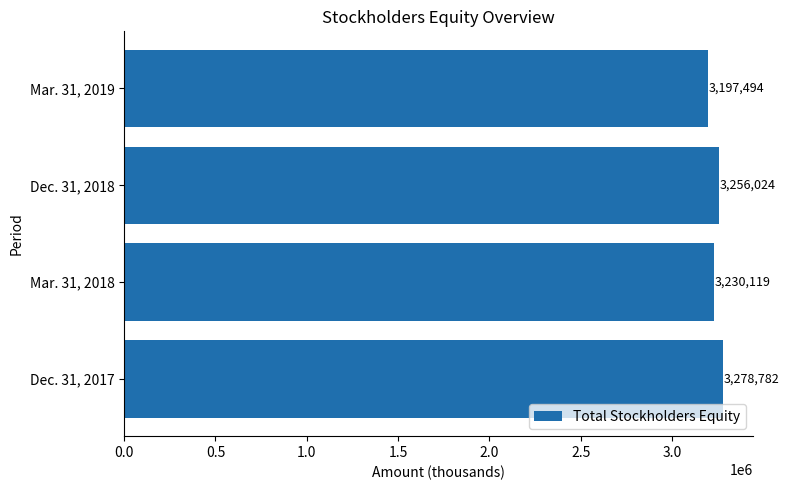

What is the greatest value displayed?

3278782